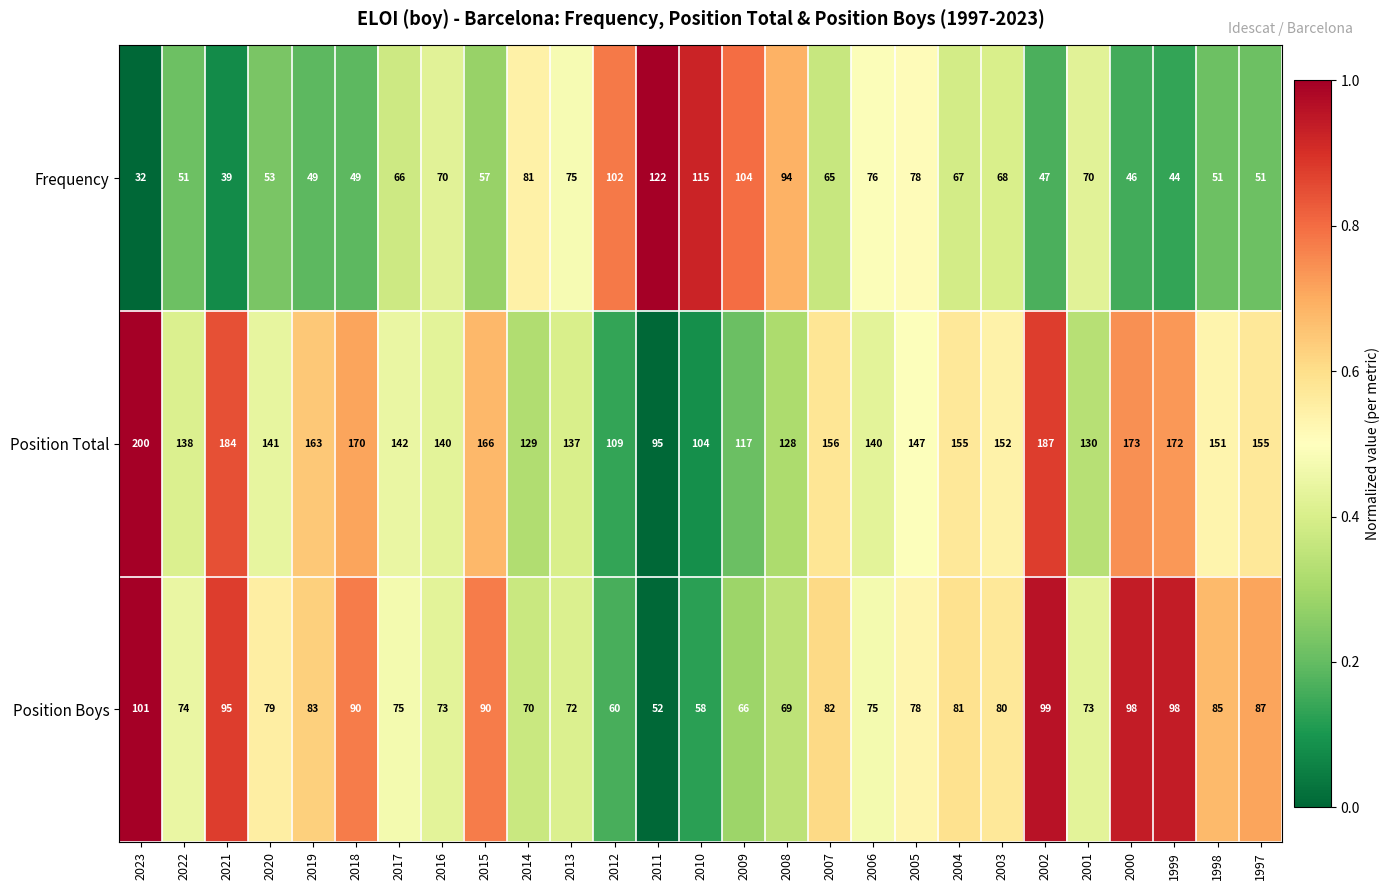

What is the total value across all series at 2013?

284